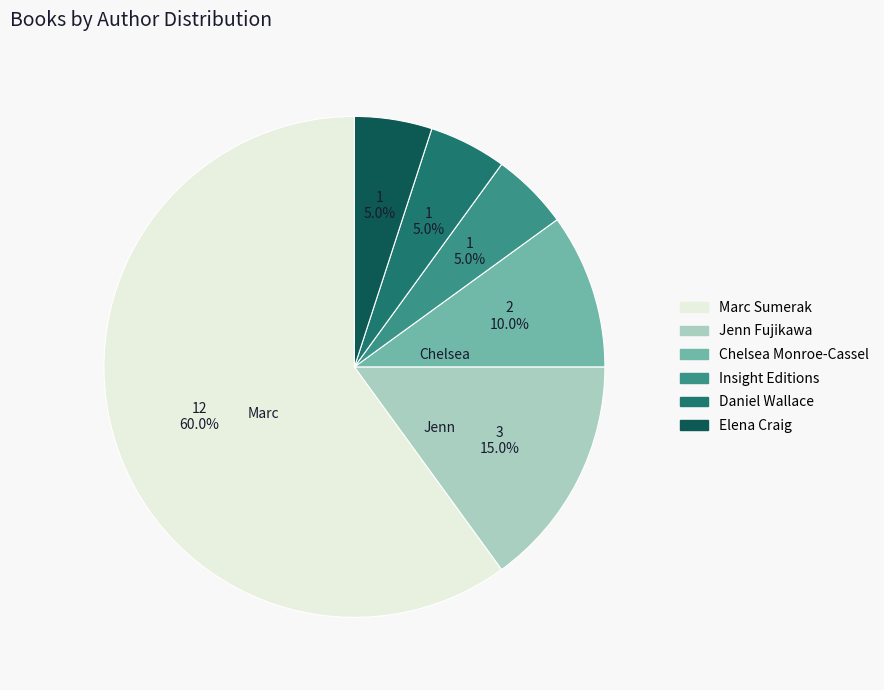

Is there any slice that represents more than half of the pie?

Yes